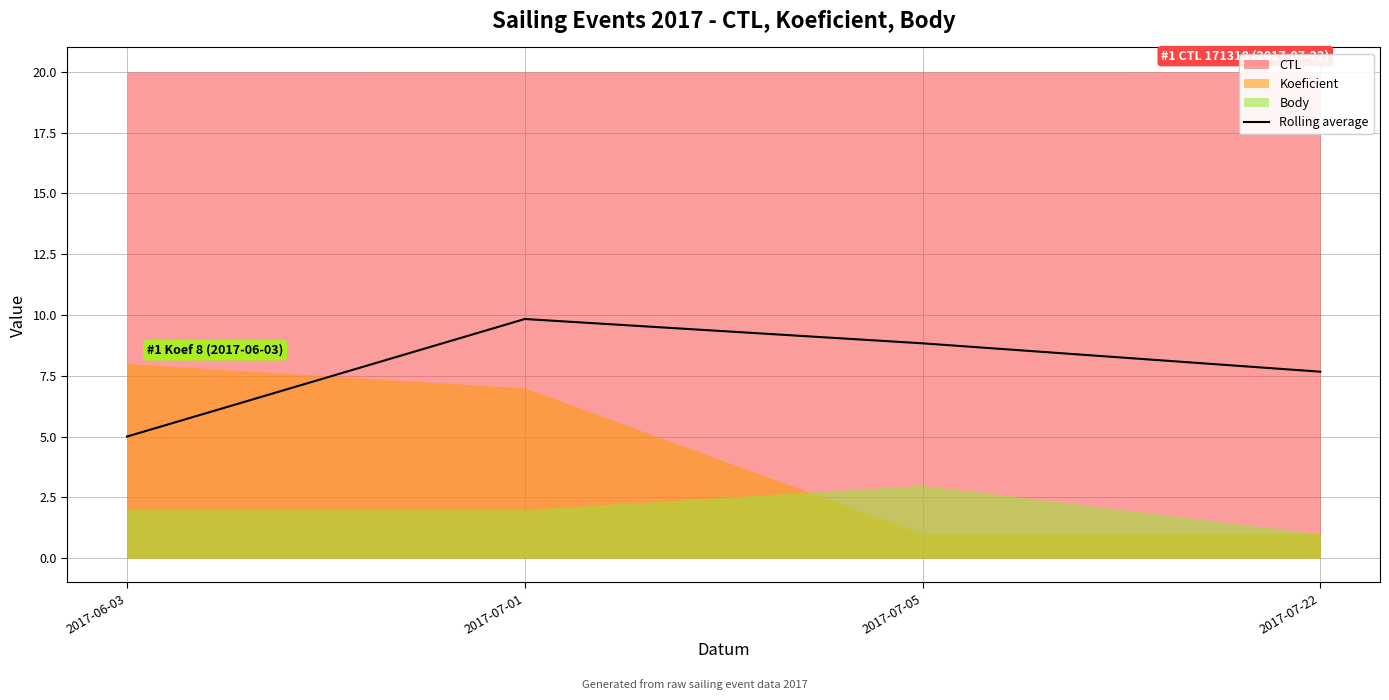

The value at 2017-06-03 is 5.0. True or false?

True